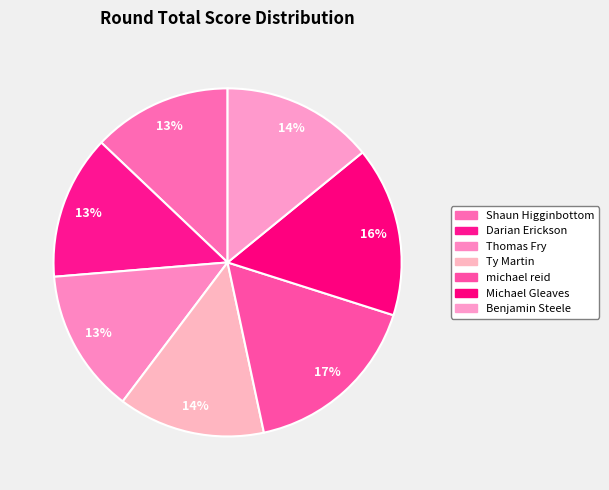

How many slices are in this pie chart?

7